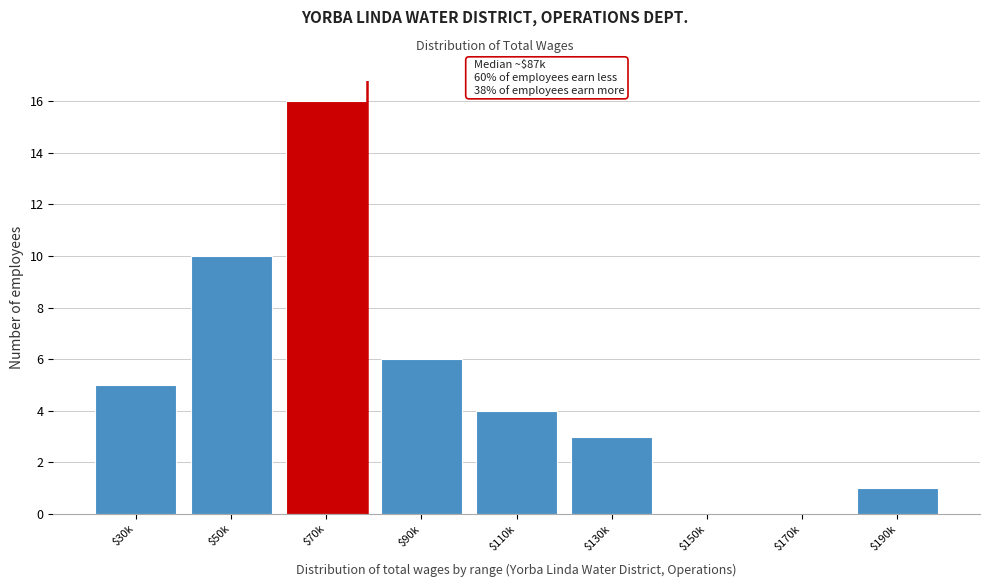

What is the approximate value at $110k?

4